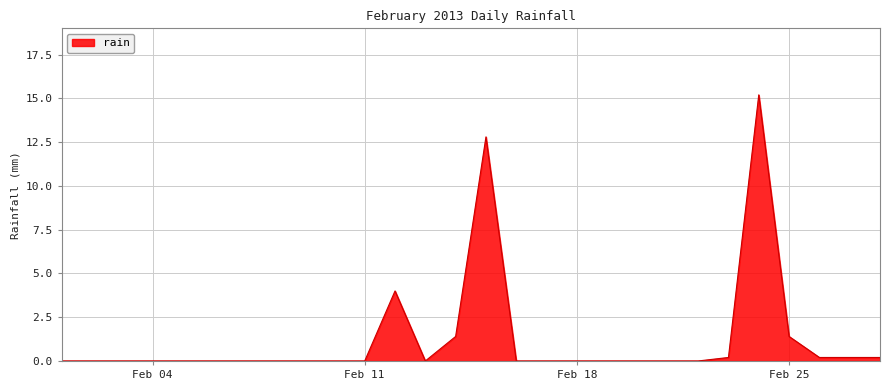

How many lines are shown in the chart?

1